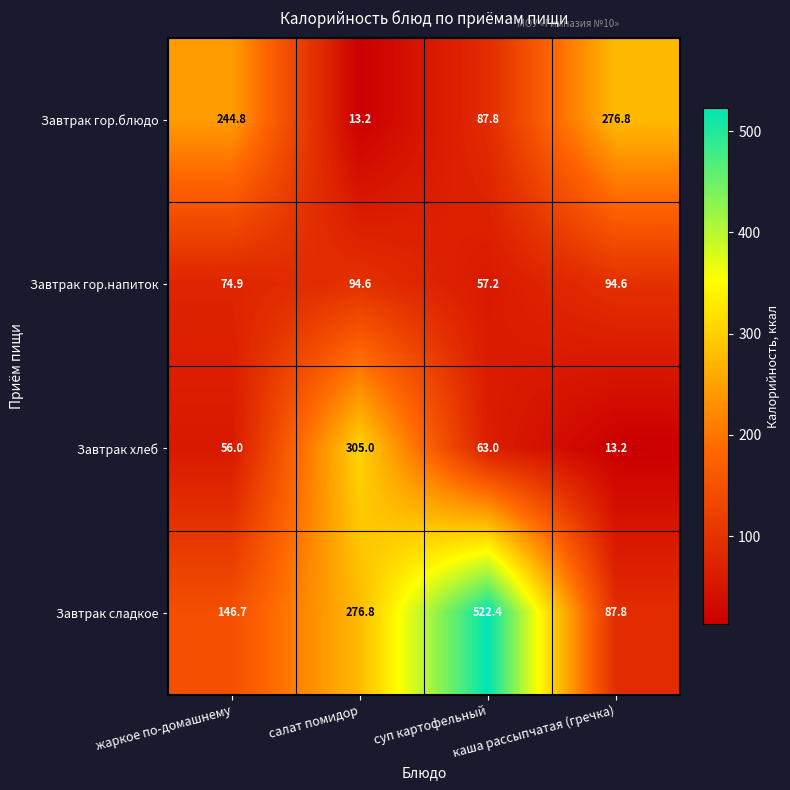

Which series has the widest spread of values?

Завтрак сладкое